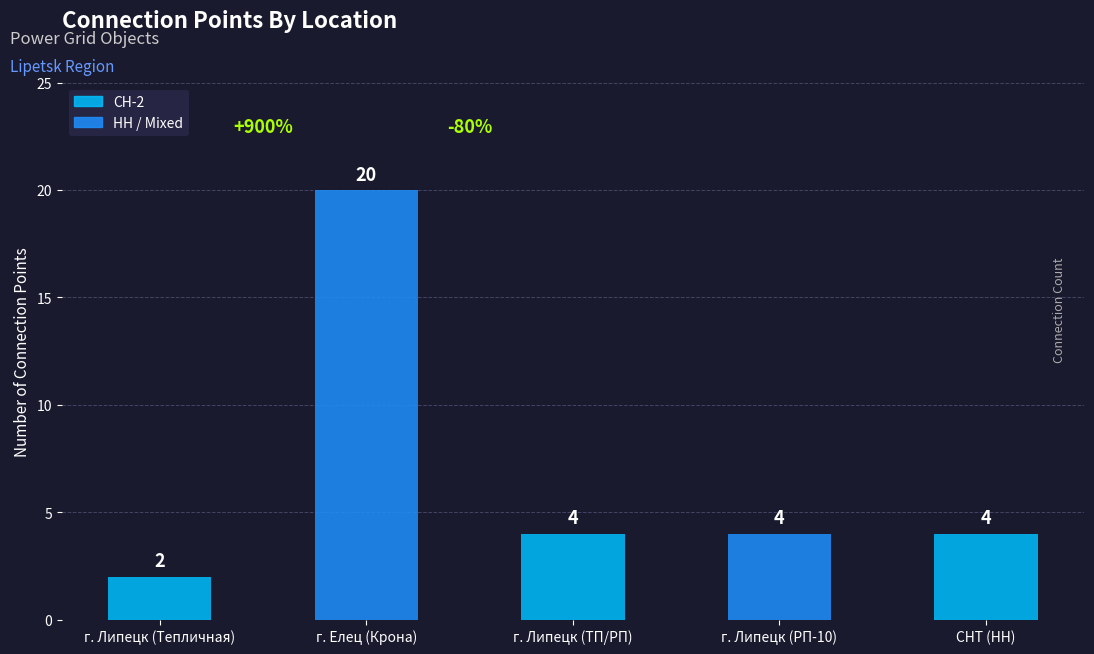

Does the chart contain stacked bars?

No